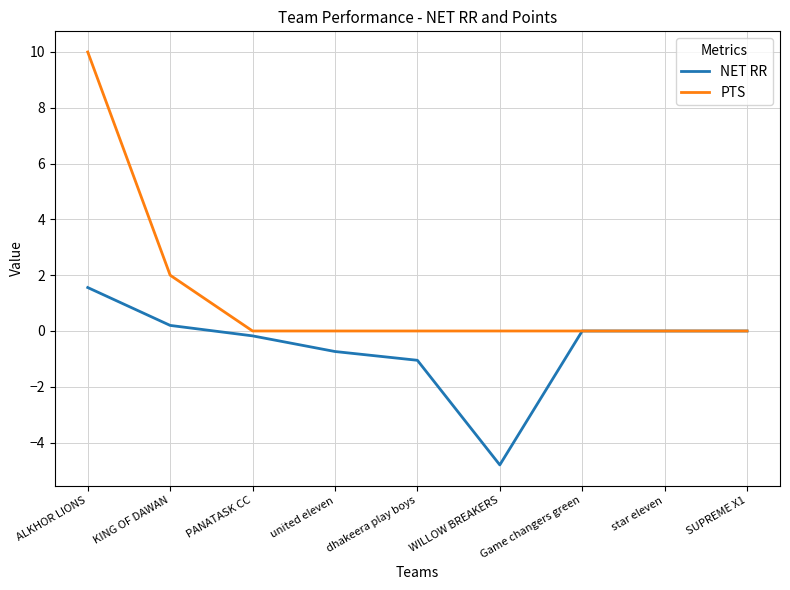

How many lines are shown in the chart?

2